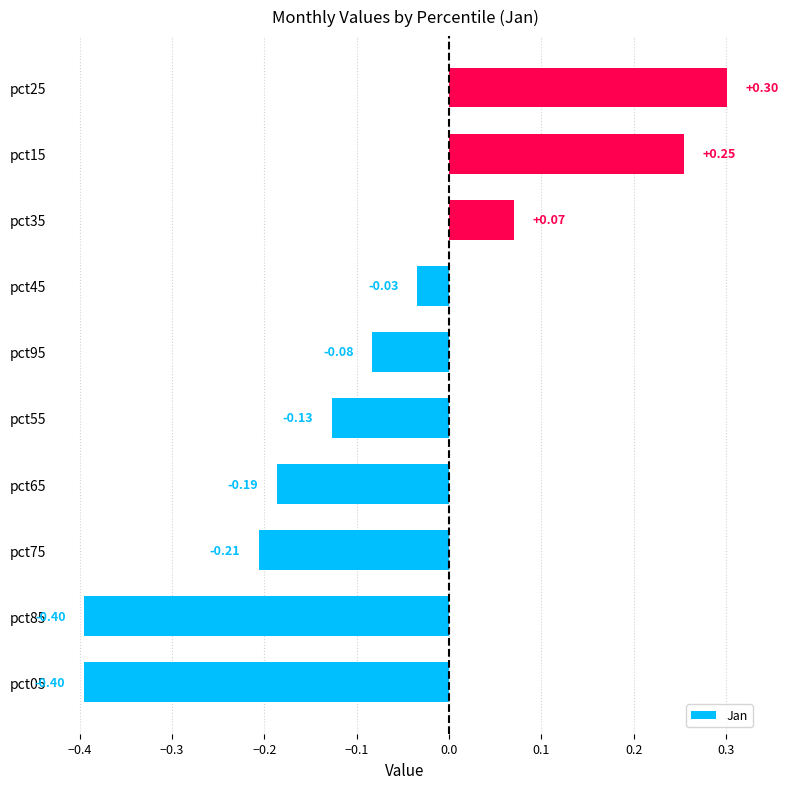

What is the change in value from pct45 to pct25?

+0.3